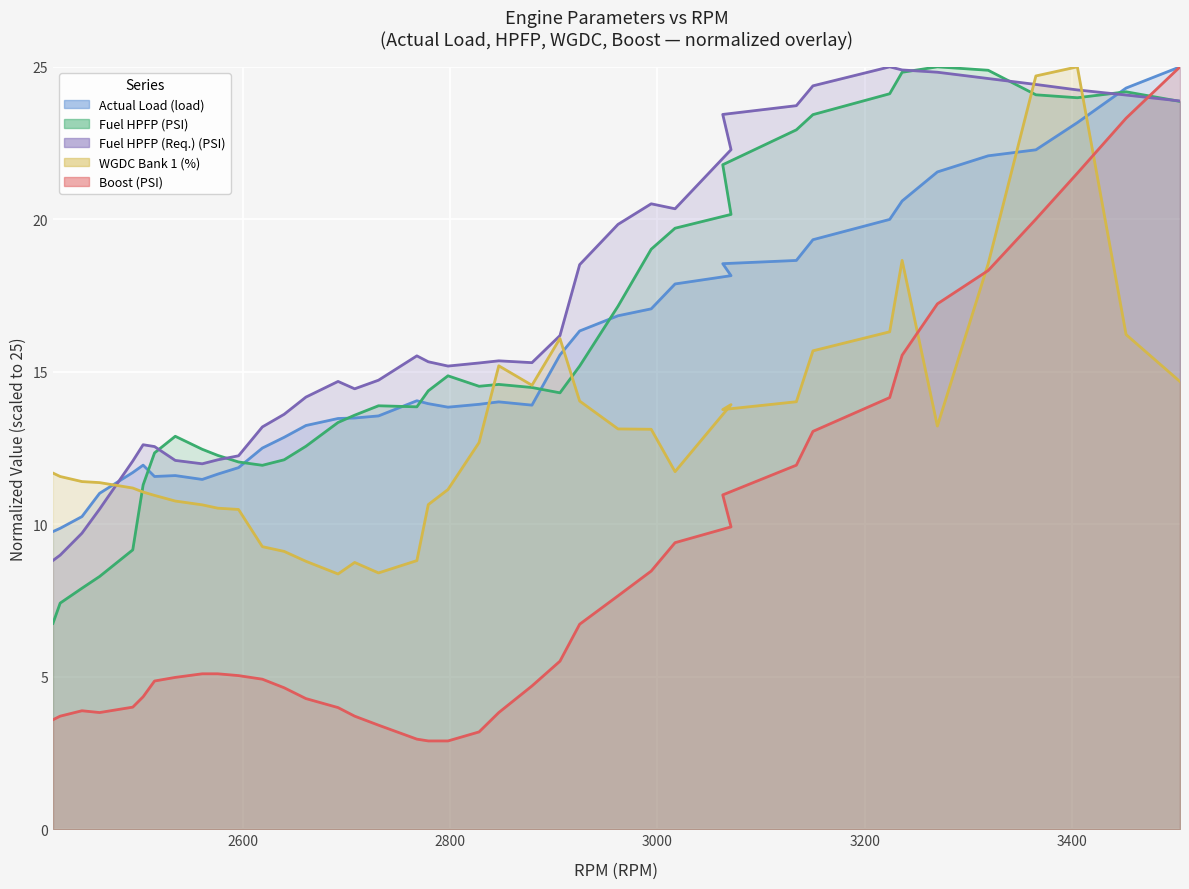

Reading left to right, what are all the values shown in this chart?

Actual Load (load): 9.8	9.9	10.3	11.0	11.7	11.9	11.6	11.6	11.5	11.6	11.9	12.5	12.9	13.2	13.5	13.5	13.6	14.1	14.0	13.8	13.9	14.0	13.9	15.6	16.3	16.8	17.1	17.9	18.2	18.5	18.7	19.3	20.0	20.6	21.6	22.1	22.3	23.2	24.3	25.0
Fuel HPFP (PSI): 6.7	7.4	7.9	8.3	9.2	11.3	12.3	12.9	12.5	12.3	12.0	11.9	12.1	12.6	13.3	13.6	13.9	13.9	14.4	14.9	14.5	14.6	14.5	14.3	15.2	17.2	19.0	19.7	20.2	21.8	22.9	23.4	24.1	24.8	25.0	24.9	24.1	24.0	24.2	23.9
Fuel HPFP (Req.) (PSI): 8.8	9.0	9.7	10.5	12.1	12.6	12.5	12.1	12.0	12.1	12.2	13.2	13.6	14.2	14.7	14.4	14.7	15.5	15.3	15.2	15.3	15.4	15.3	16.2	18.5	19.8	20.5	20.3	22.3	23.4	23.7	24.4	25.0	24.9	24.8	24.6	24.4	24.2	24.1	23.9
WGDC Bank 1 (%): 11.7	11.6	11.4	11.4	11.2	11.1	10.9	10.8	10.6	10.5	10.5	9.3	9.1	8.8	8.4	8.7	8.4	8.8	10.6	11.1	12.7	15.2	14.6	16.1	14.0	13.1	13.1	11.7	13.9	13.8	14.0	15.7	16.3	18.7	13.2	18.5	24.7	25.0	16.2	14.7
Boost (PSI): 3.6	3.7	3.9	3.8	4.0	4.3	4.9	5.0	5.1	5.1	5.0	4.9	4.6	4.3	4.0	3.7	3.4	3.0	2.9	2.9	3.2	3.8	4.7	5.5	6.7	7.7	8.5	9.4	9.9	11.0	11.9	13.0	14.2	15.5	17.2	18.3	20.0	21.5	23.3	25.0